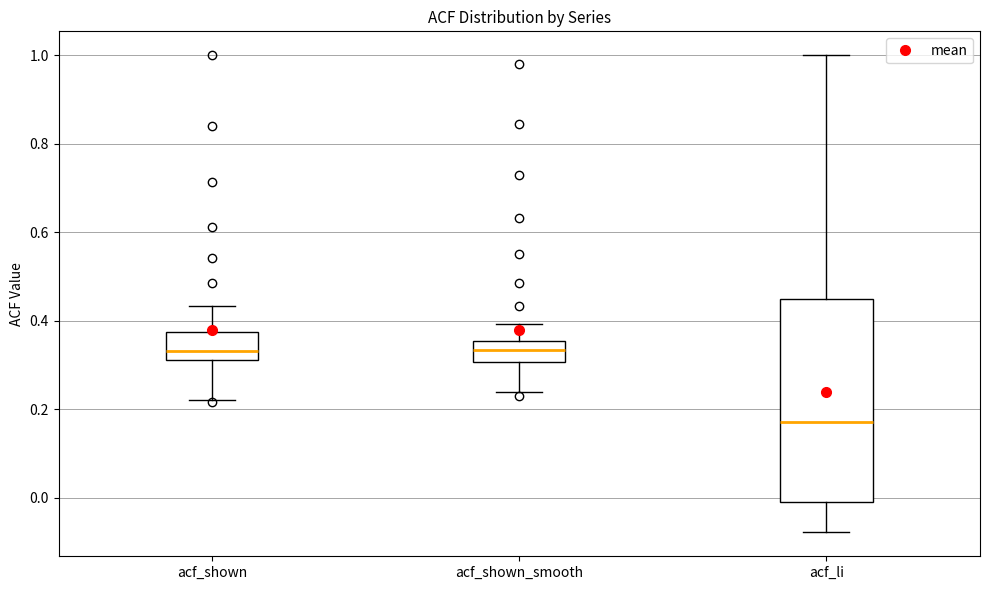

Reading left to right, read every box against the y-axis: the position of its median line, the range the box covers, and the ends of its whiskers. The values are not printed on the chart, so give them approximately, as read against the axis.

acf_shown: median 0.34, box 0.32 to 0.38, whiskers 0.22 to 0.44
acf_shown_smooth: median 0.34, box 0.30 to 0.36, whiskers 0.24 to 0.40
acf_li: median 0.18, box 0.00 to 0.44, whiskers -0.08 to 1.00